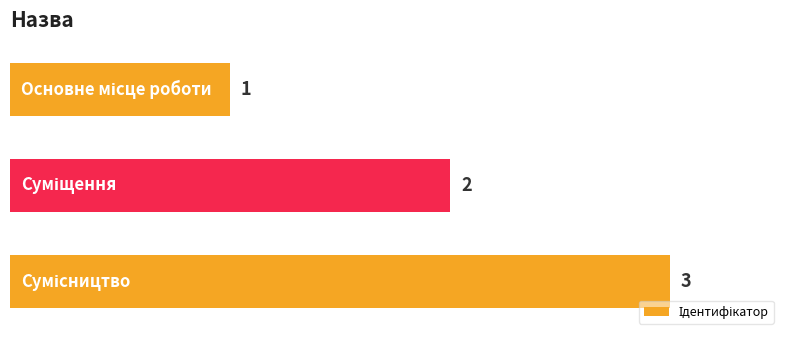

How many values are between 1 and 3?

3